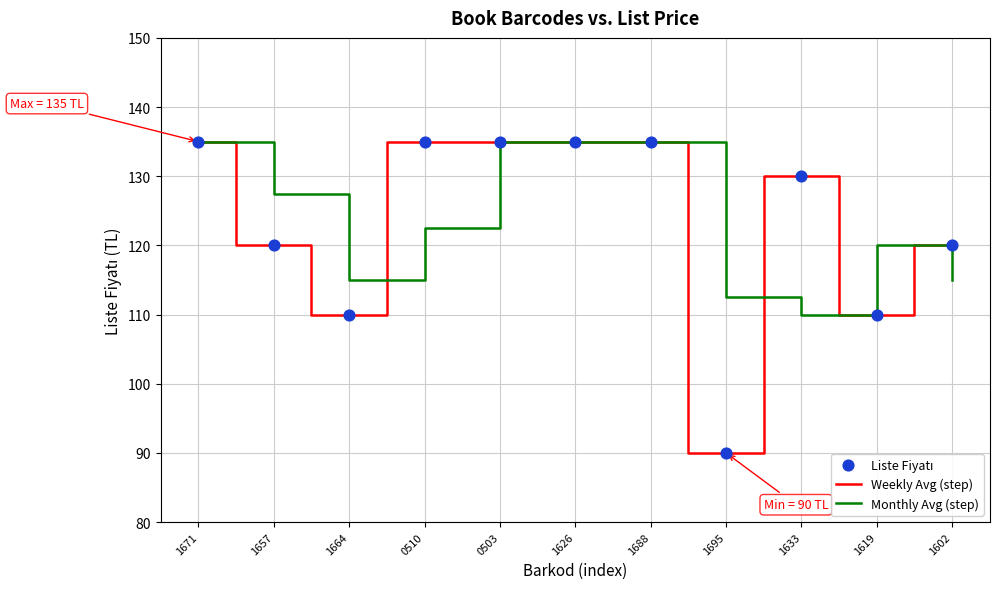

Between 1695 and 1619, which series saw the biggest shift?

Weekly Avg (step)